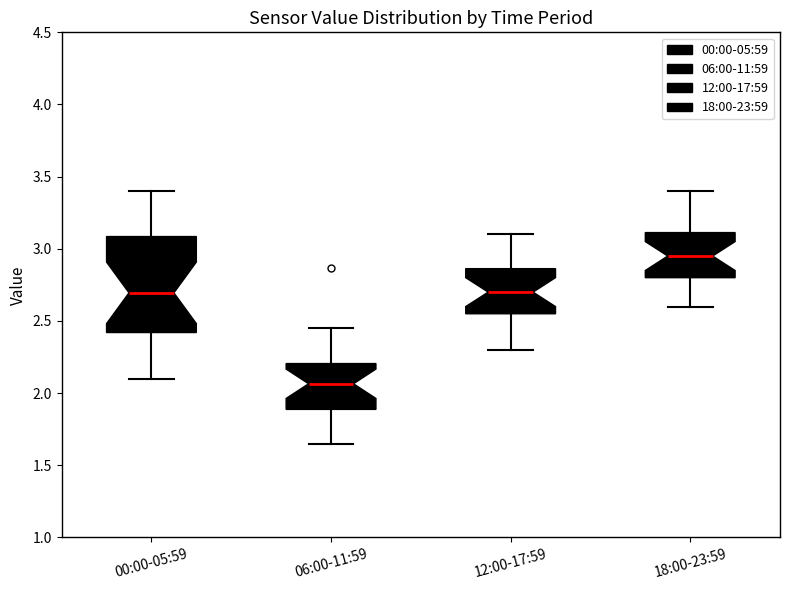

Where does the median line of the box for 12:00-17:59 sit on the y-axis? The values are not printed on the chart, so give them approximately, as read against the axis.

2.70